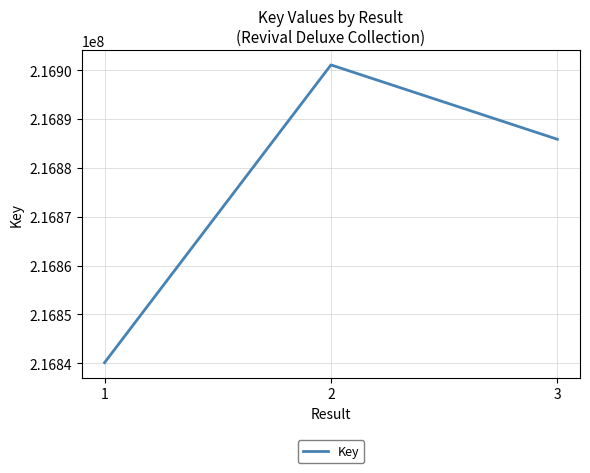

Rank the categories by value from highest to lowest.

2, 3, 1